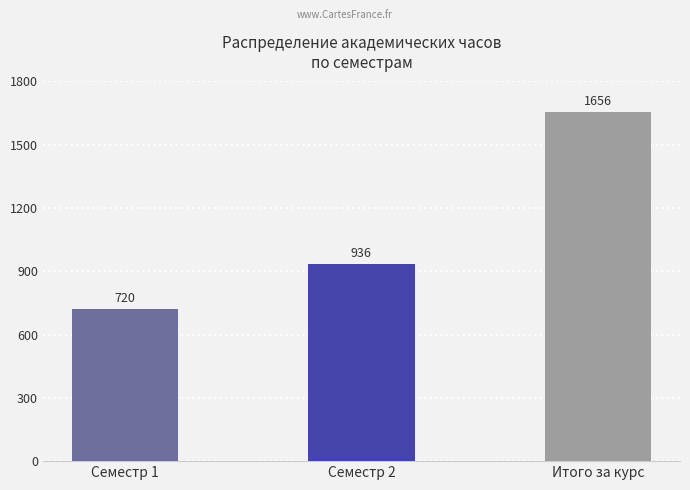

Reading left to right, what are all the values shown in this chart?

720	936	1656